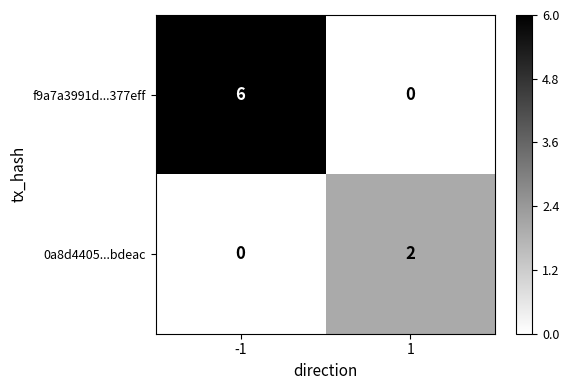

What is the difference between the f9a7a3991d...377eff values at 1 and -1?

6